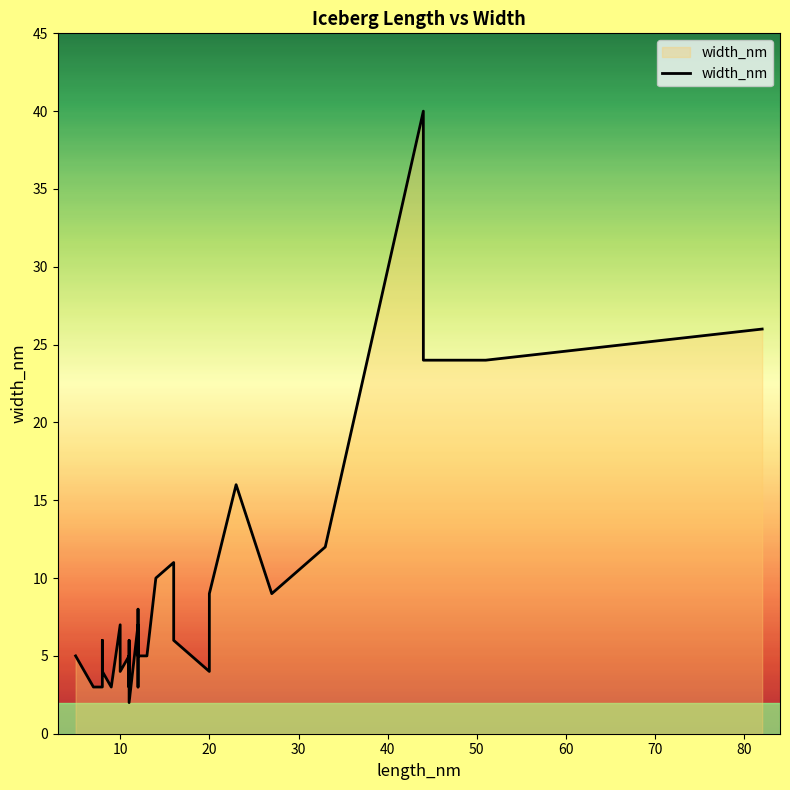

How many data points are above 5?

17